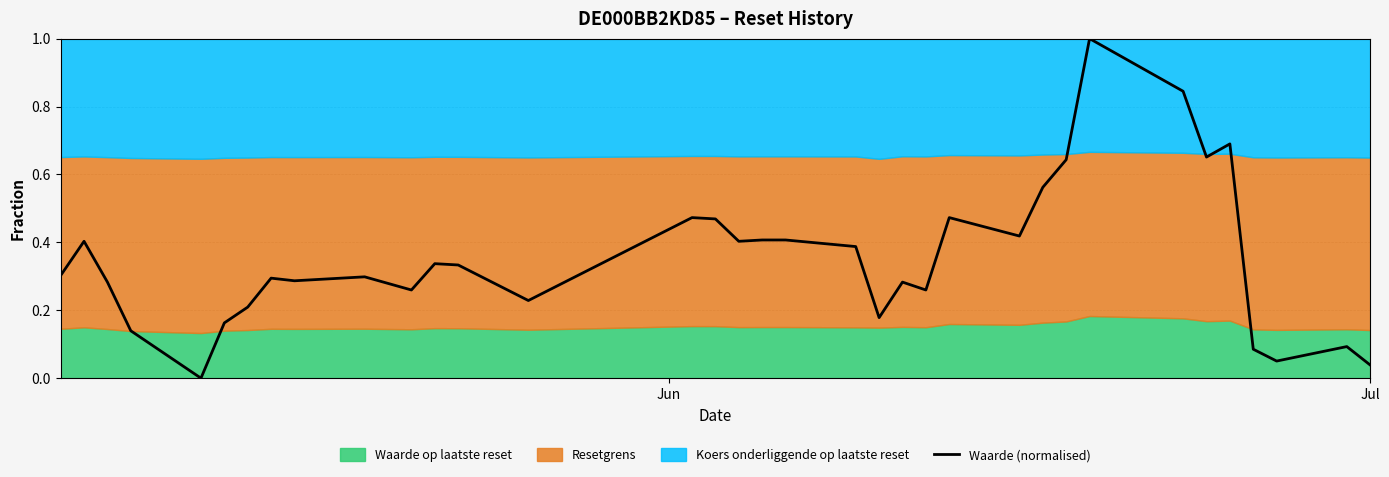

How many values exceed 0?

36